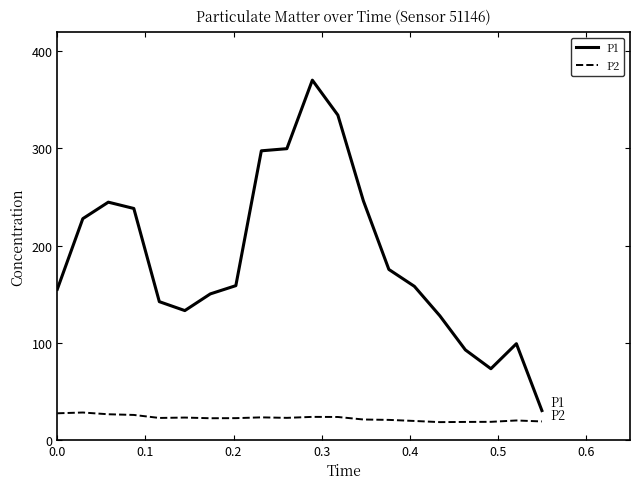

True or false: P1 and P2 intersect in this chart.

False